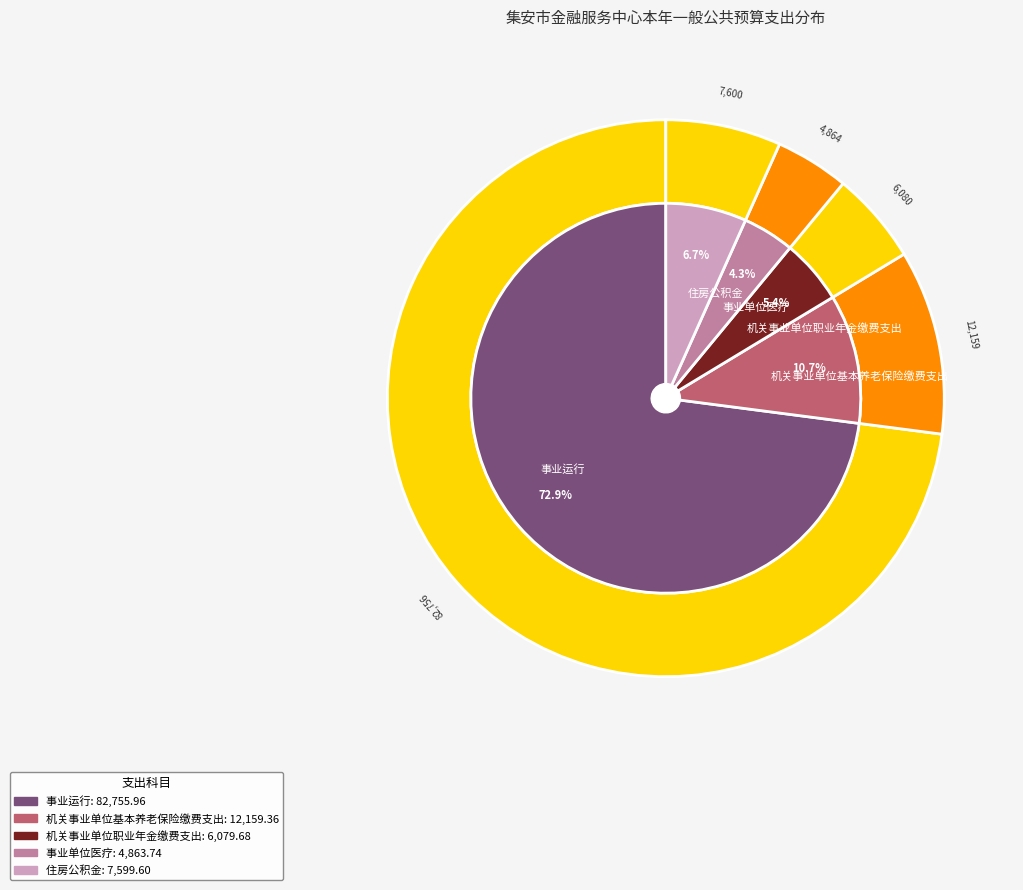

To the nearest percent, what portion does 事业单位医疗 represent?

4%